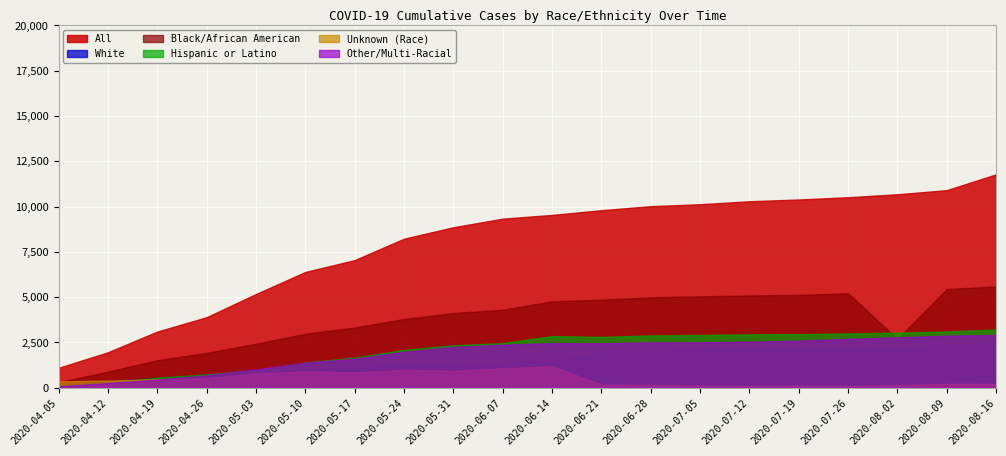

Which category has the lowest value across all series?

2020-04-05